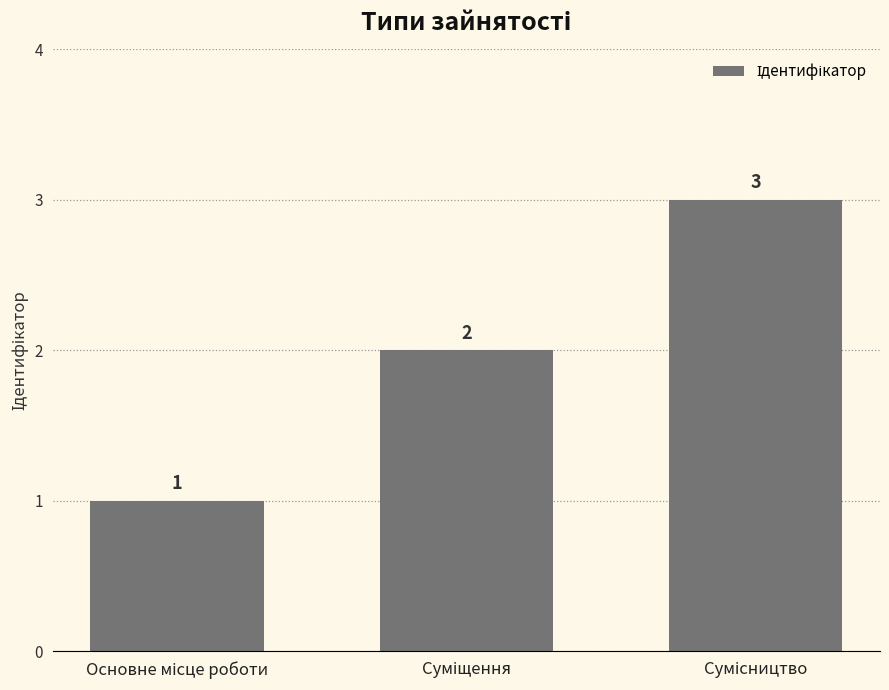

What is the sum of all values?

6